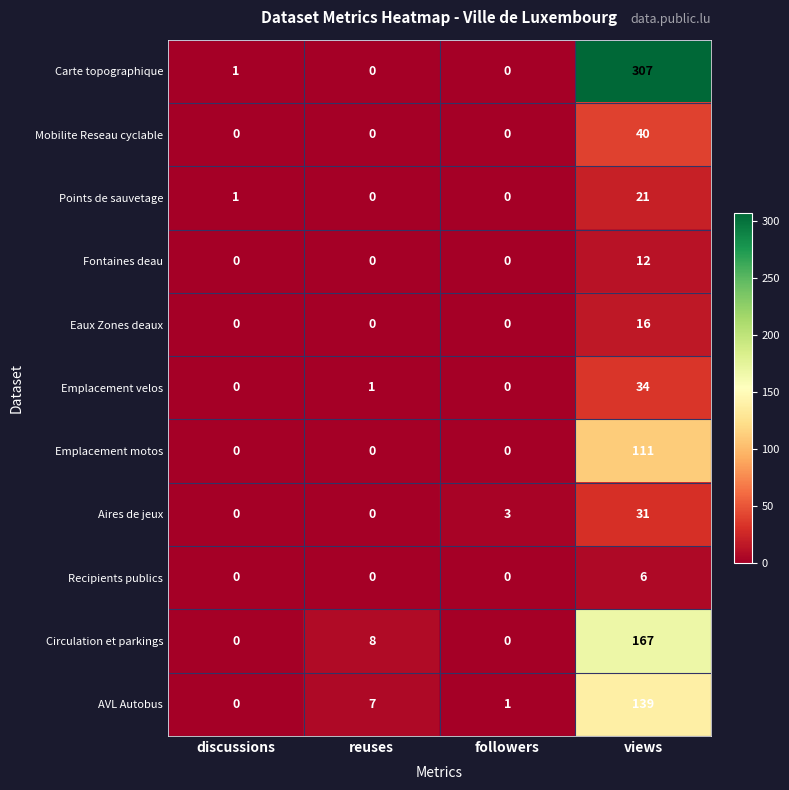

Which series has the largest total across all categories?

Carte topographique